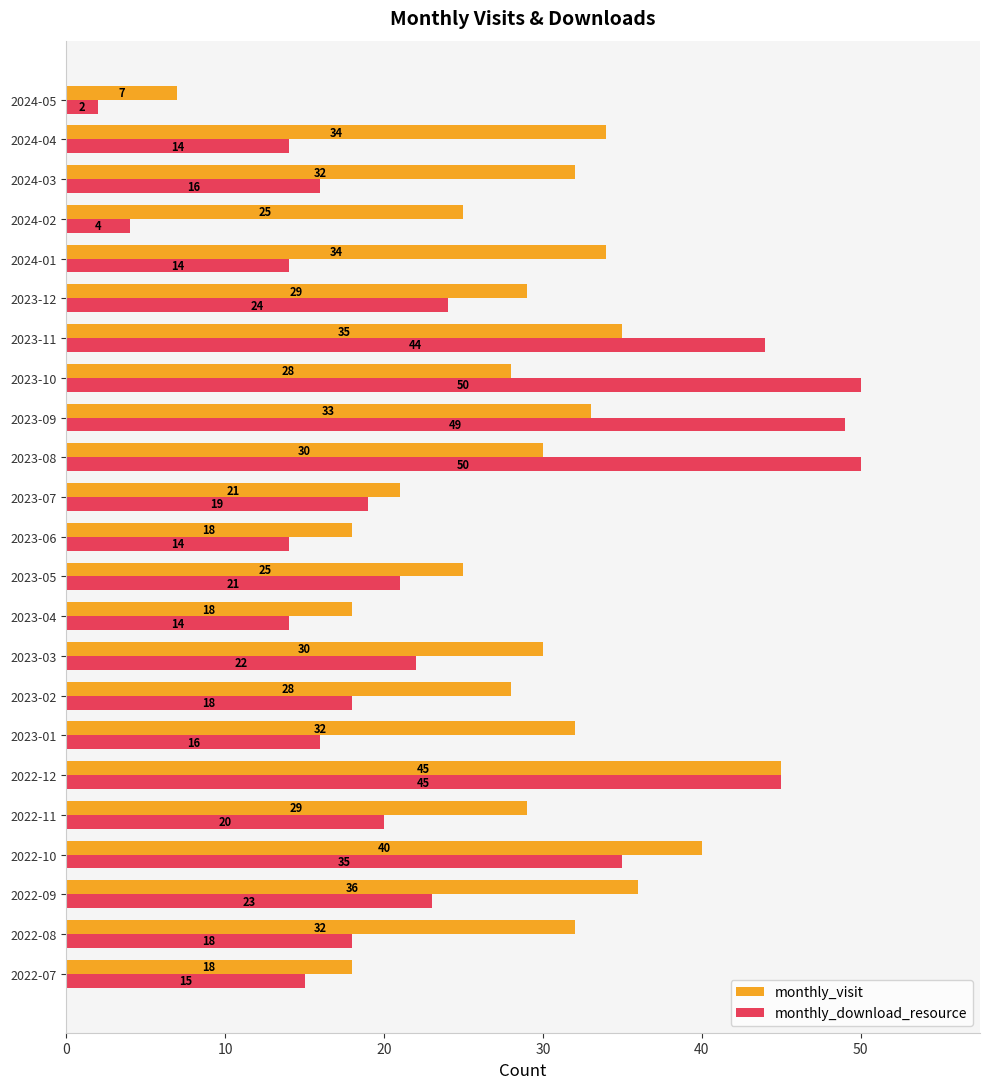

What is the difference between the maximum and second lowest values in the monthly_download_resource series?

46